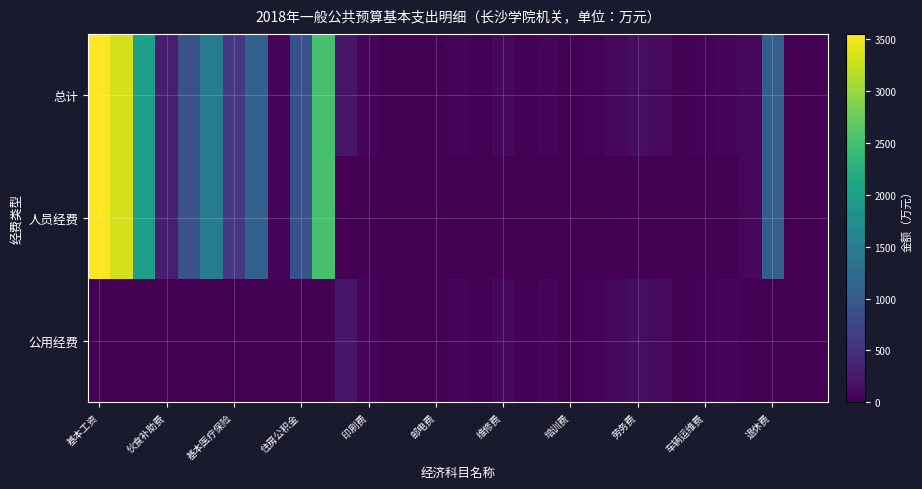

How many distinct data groups are displayed?

3